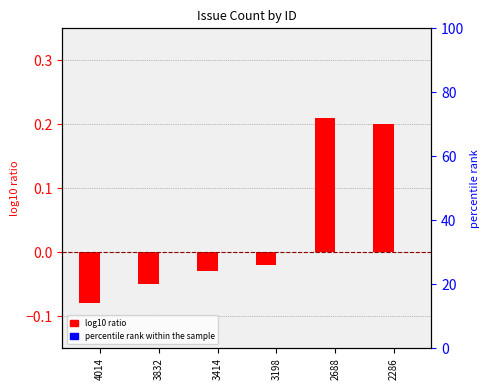

What is the difference between the log10 ratio values at 2286 and 4014?

0.3